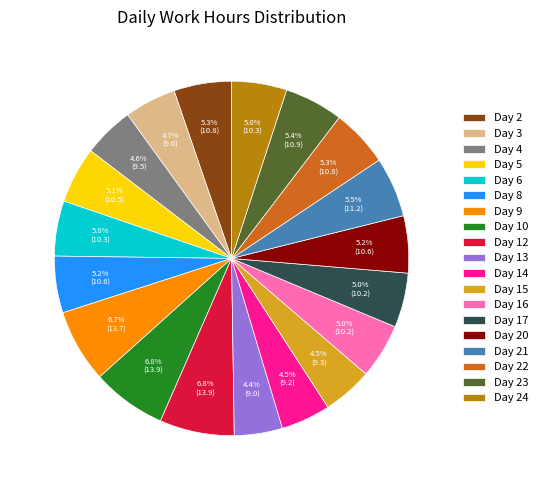

Between Day 10 and Day 23, which is larger?

Day 10